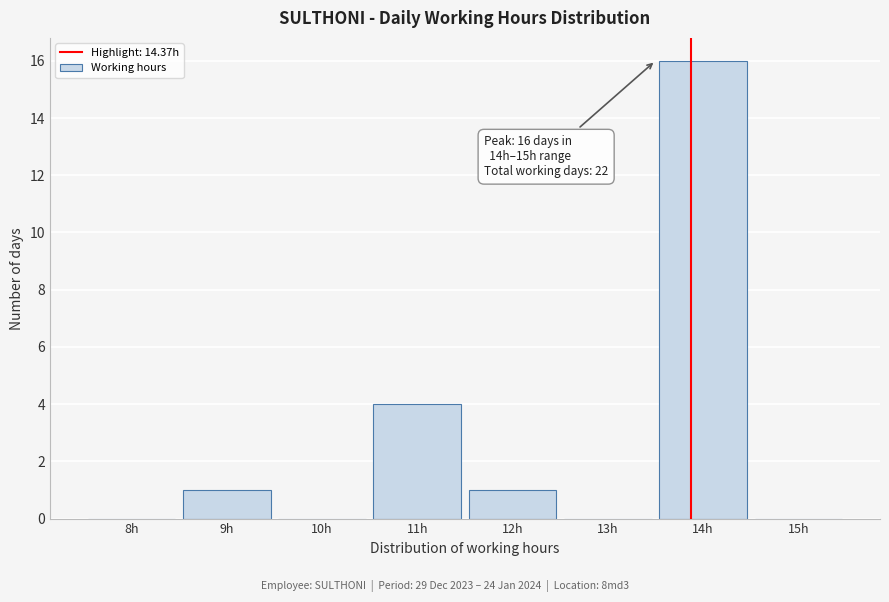

Reading left to right, transcribe all the data shown in this chart.

8h=0	9h=1	10h=0	11h=4	12h=1	13h=0	14h=16	15h=0